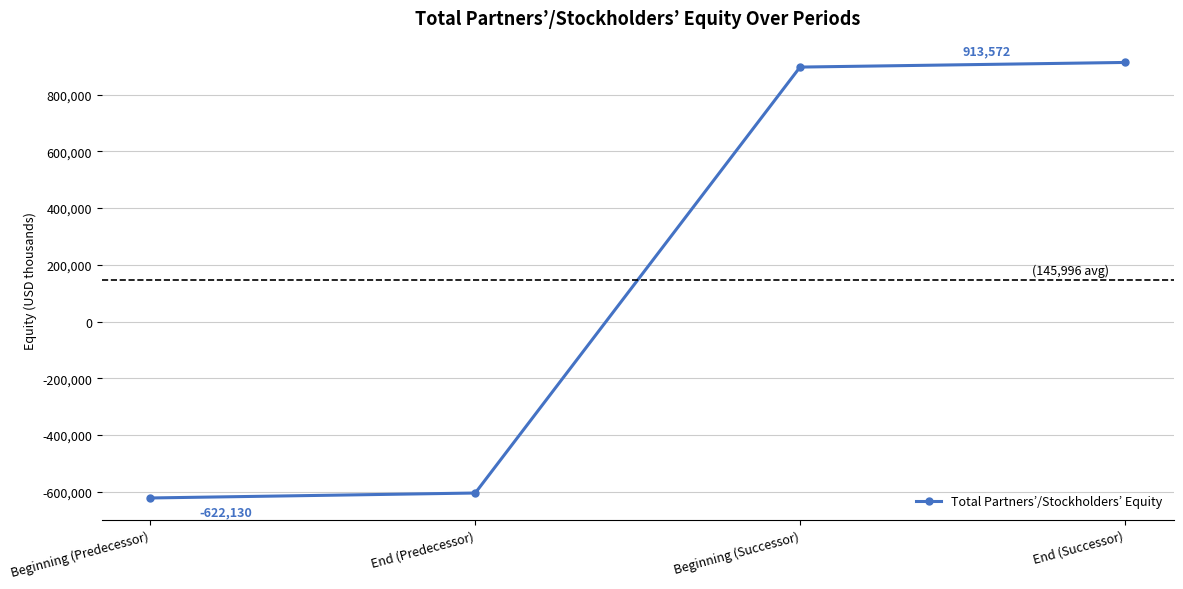

What is the difference between the maximum and minimum values?

1535702